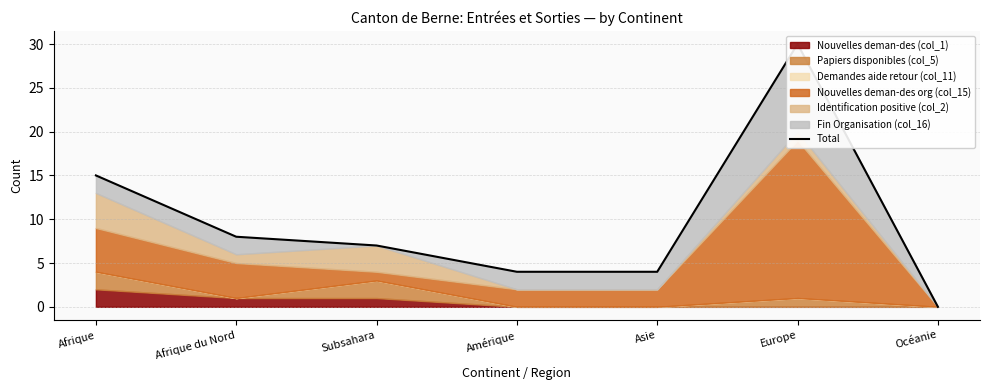

What is the label of the 7th point from the left?

Océanie